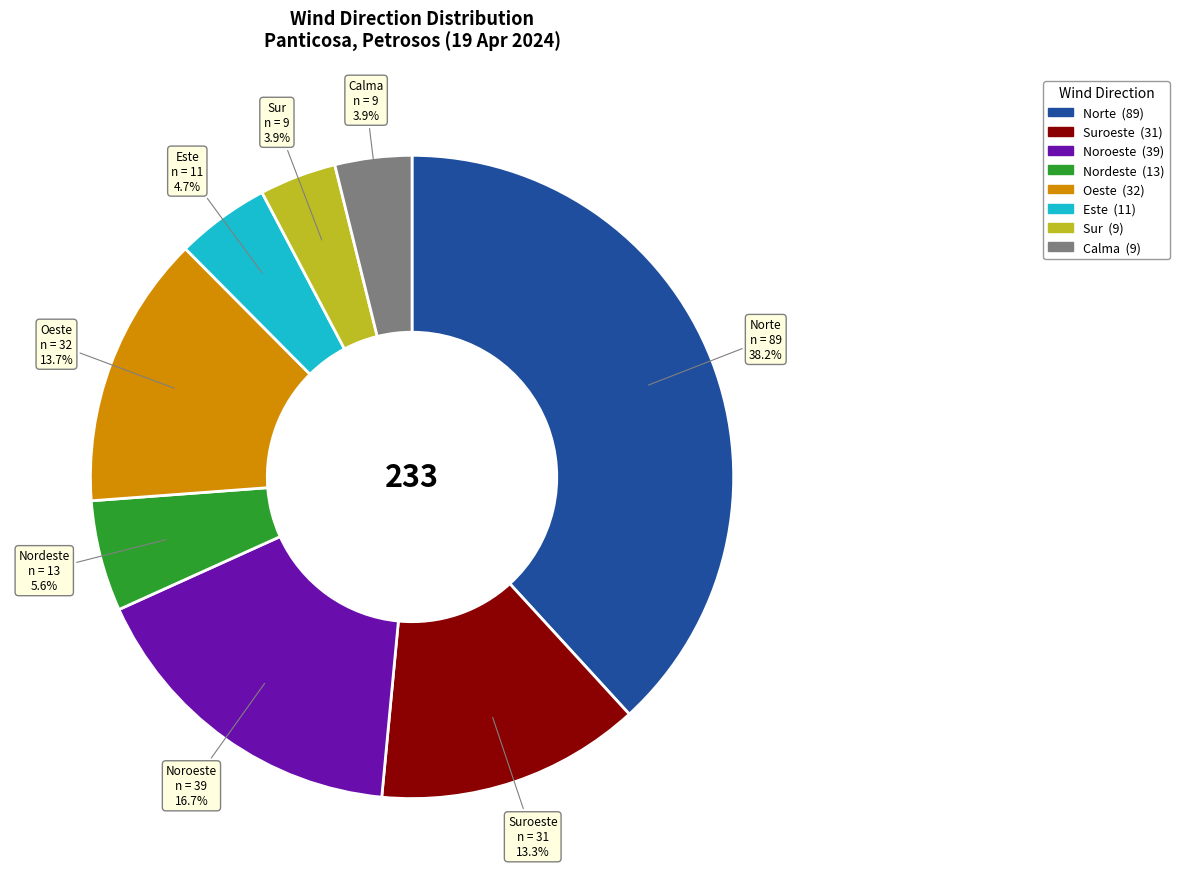

What portion of the pie excludes Norte?

61.8%